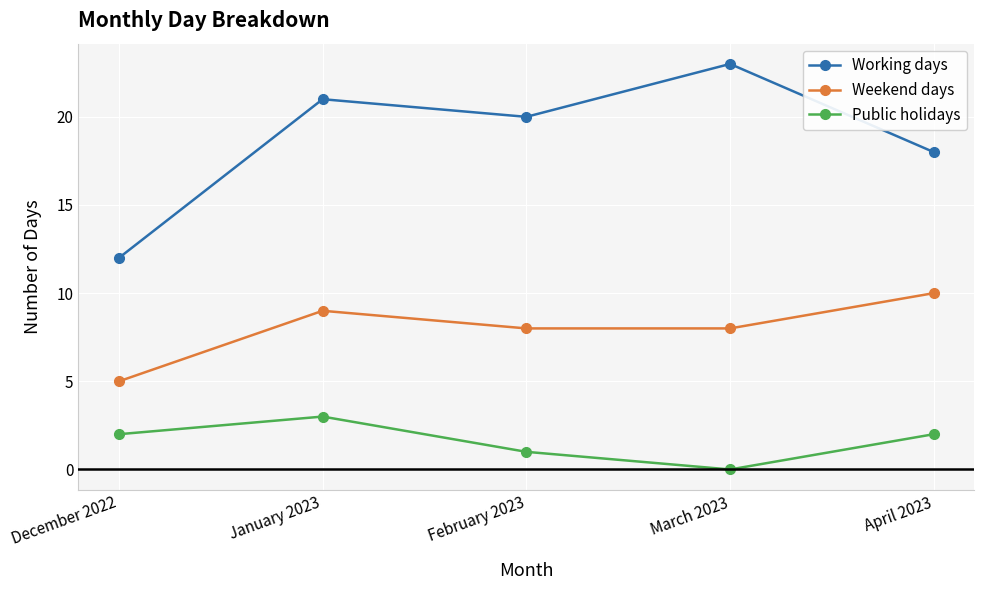

True or false: Weekend days and Public holidays intersect in this chart.

False